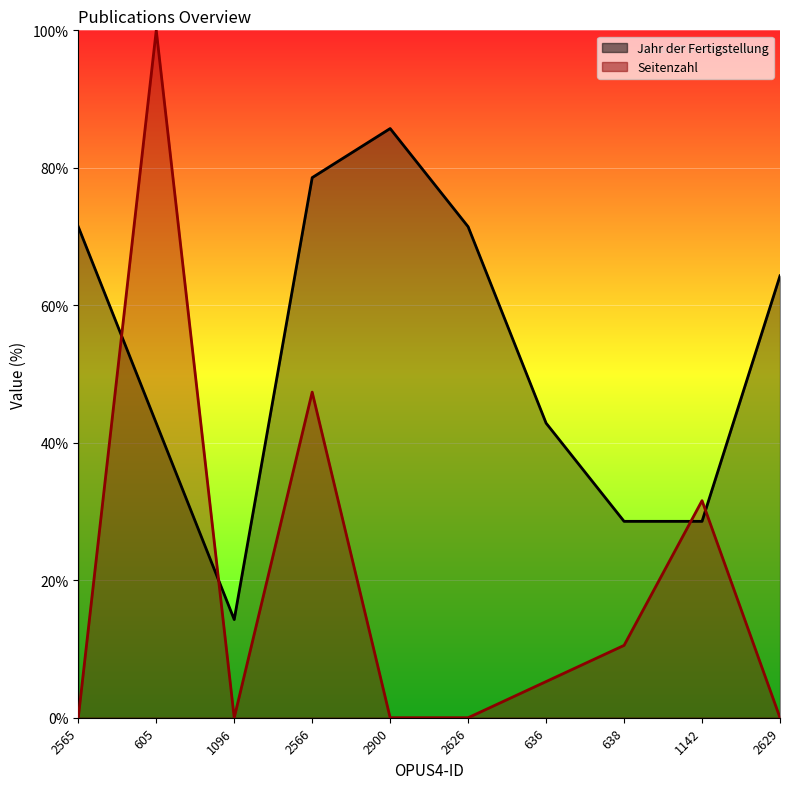

At how many categories does at least one series exceed 34?

7